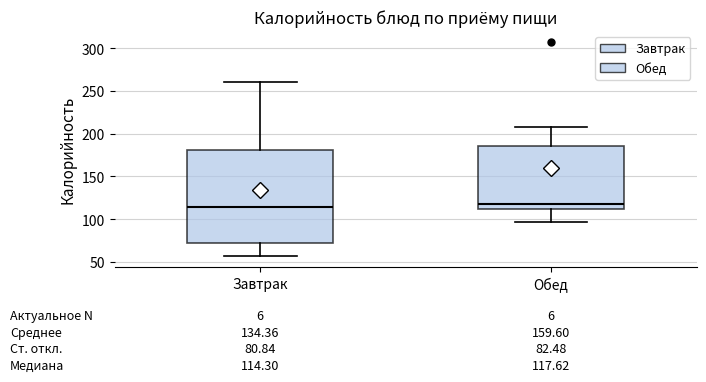

Comparing the boxes themselves (not the whiskers), which one is the tallest?

Завтрак